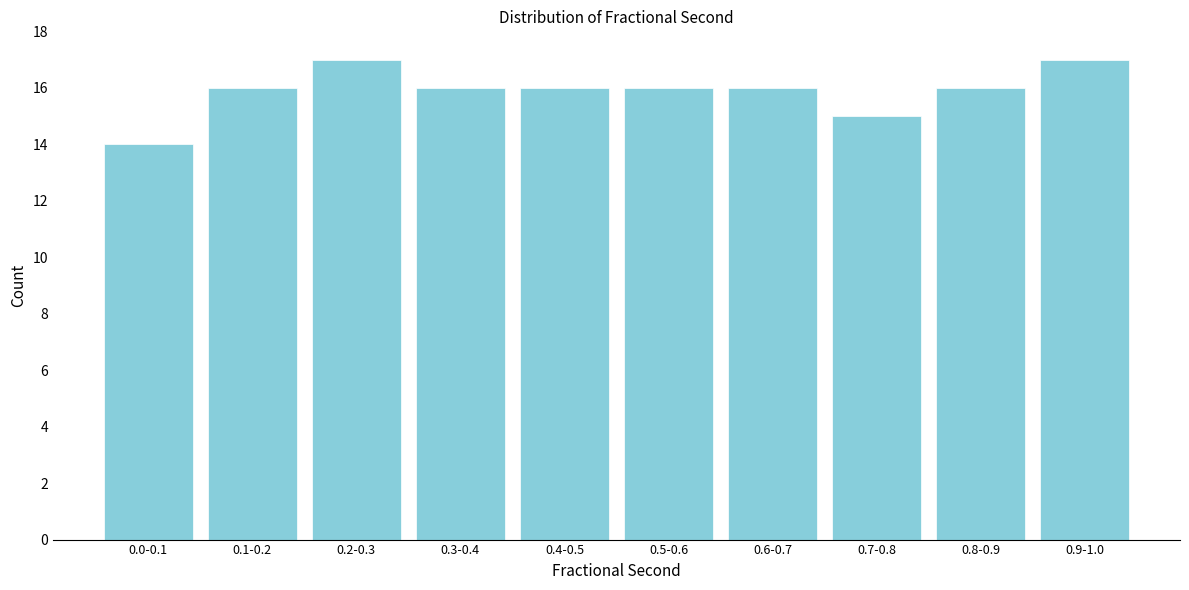

Reading left to right, extract all data points from this chart.

14	16	17	16	16	16	16	15	16	17